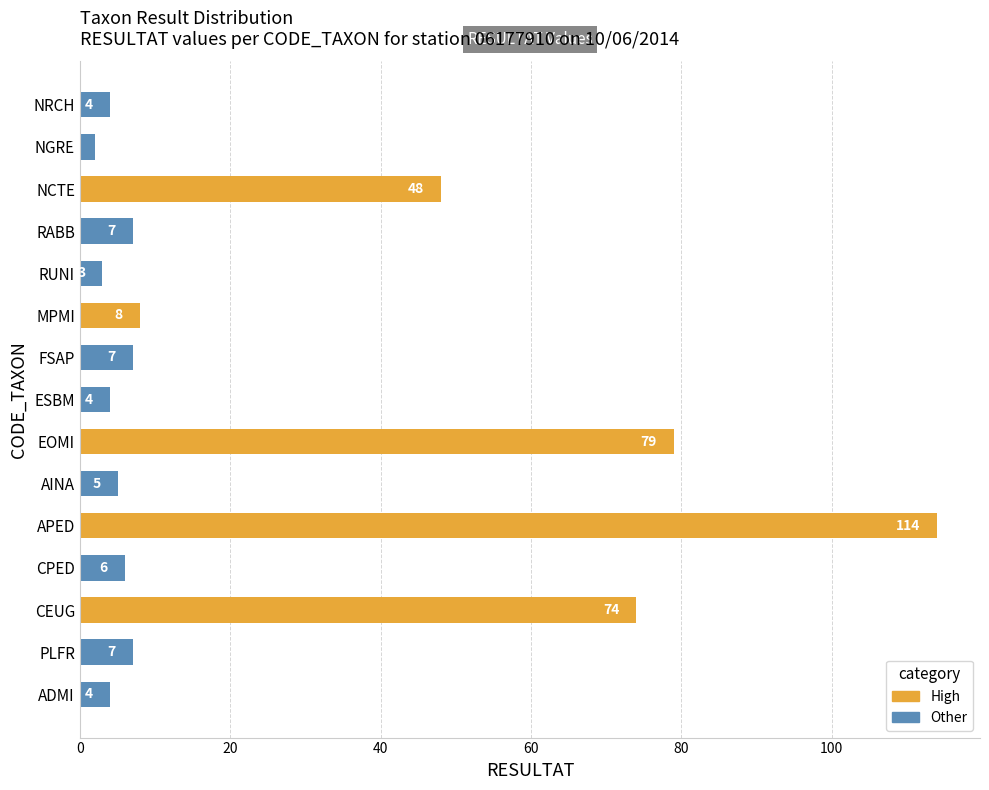

True or false: the data shows 7 at FSAP.

True